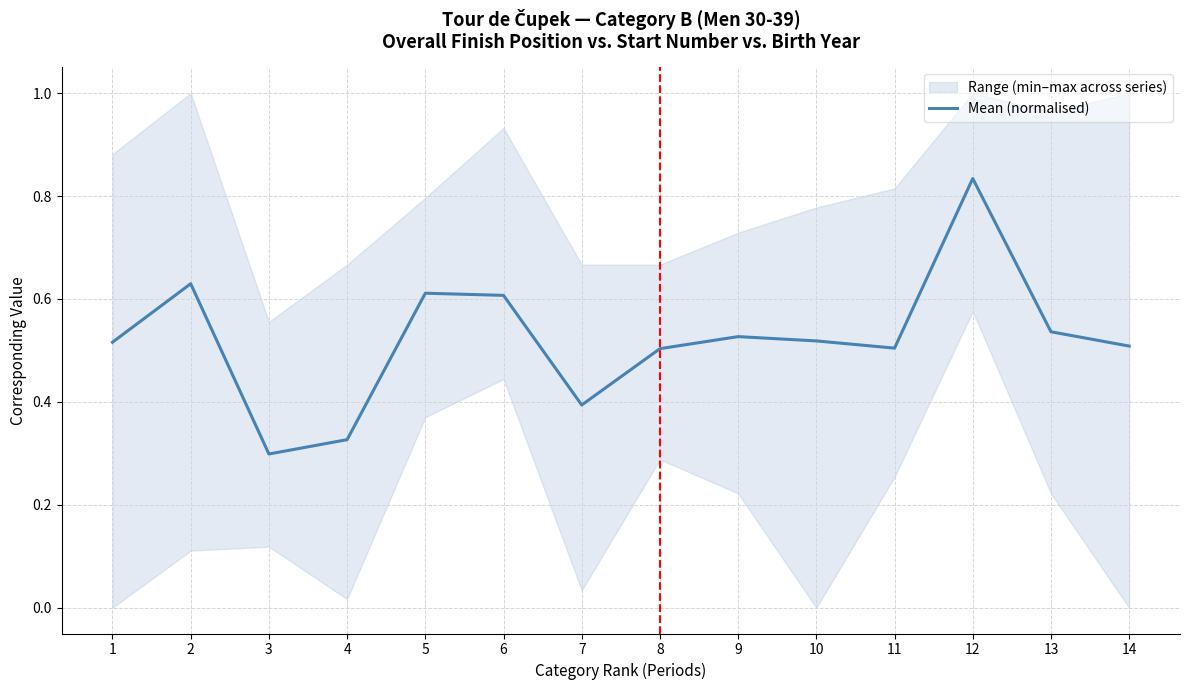

Reading left to right, transcribe all the data shown in this chart.

1=0.5	2=0.6	3=0.3	4=0.3	5=0.6	6=0.6	7=0.4	8=0.5	9=0.5	10=0.5	11=0.5	12=0.8	13=0.5	14=0.5